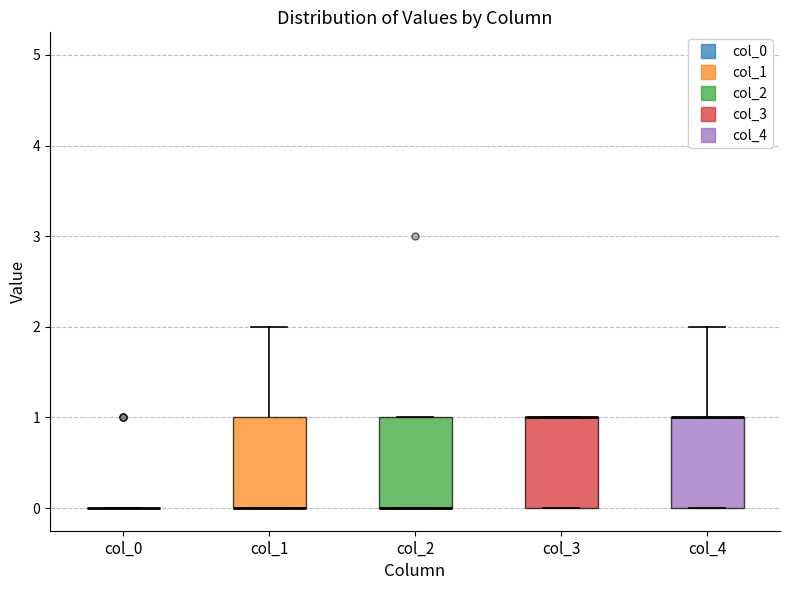

Reading left to right, read every box against the y-axis: the position of its median line, the range the box covers, and the ends of its whiskers. The values are not printed on the chart, so give them approximately, as read against the axis.

col_0: box collapsed to a line at 0, whiskers 0 to 0
col_1: median 0 (drawn on the box's lower edge), box 0 to 1, whiskers 0 to 2
col_2: median 0 (drawn on the box's lower edge), box 0 to 1, whiskers 0 to 1
col_3: median 1 (drawn on the box's upper edge), box 0 to 1, whiskers 0 to 1
col_4: median 1 (drawn on the box's upper edge), box 0 to 1, whiskers 0 to 2